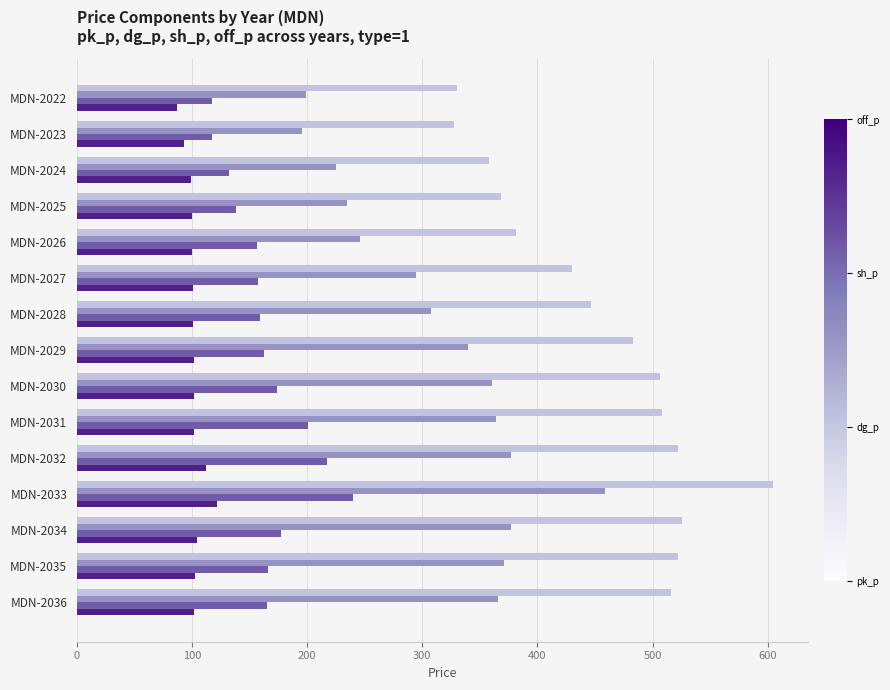

Which category has the highest value across all series?

MDN-2033